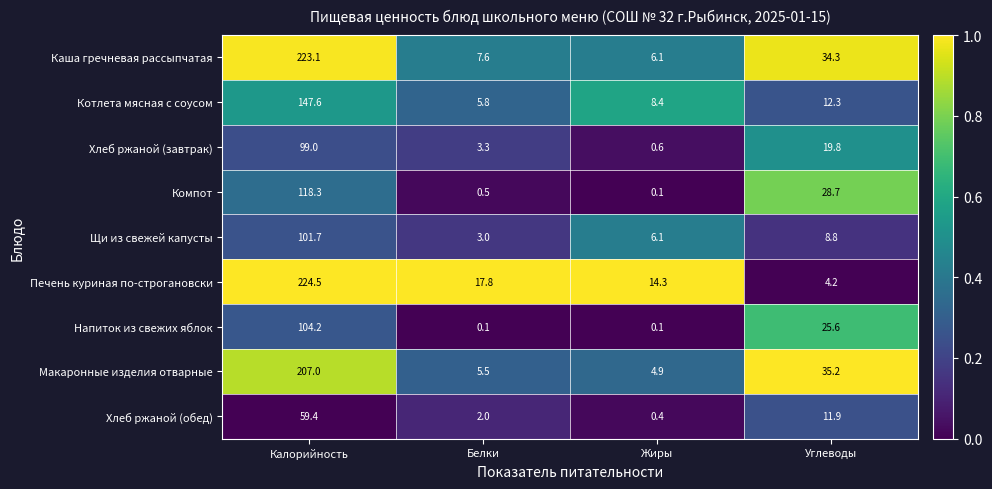

At which label does Щи из свежей капусты first exceed 8?

Калорийность